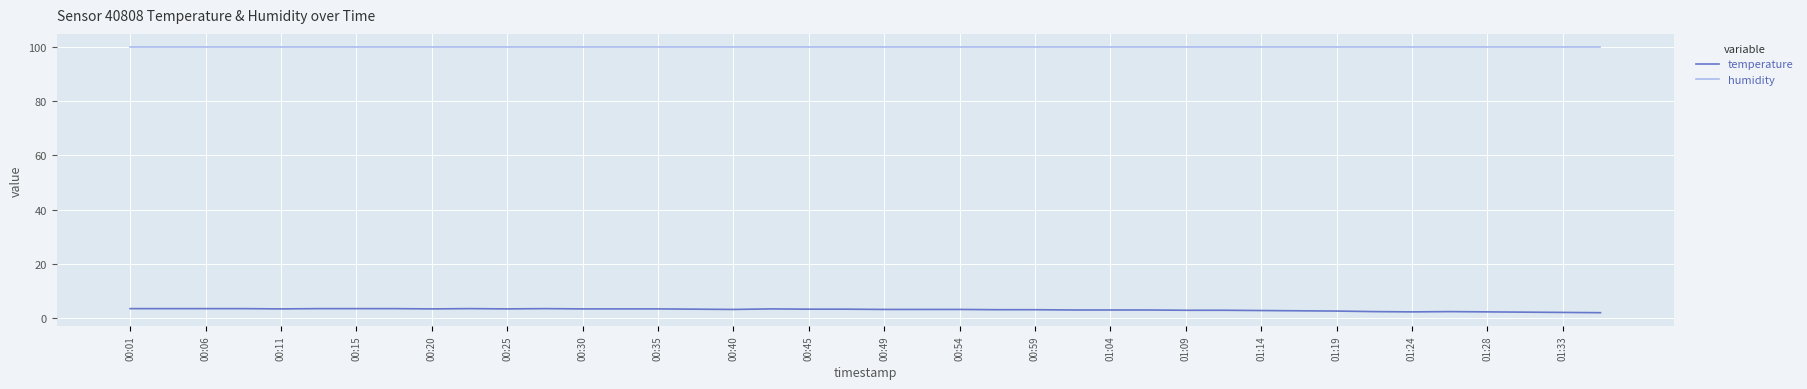

True or false: temperature and humidity cross at least once.

False